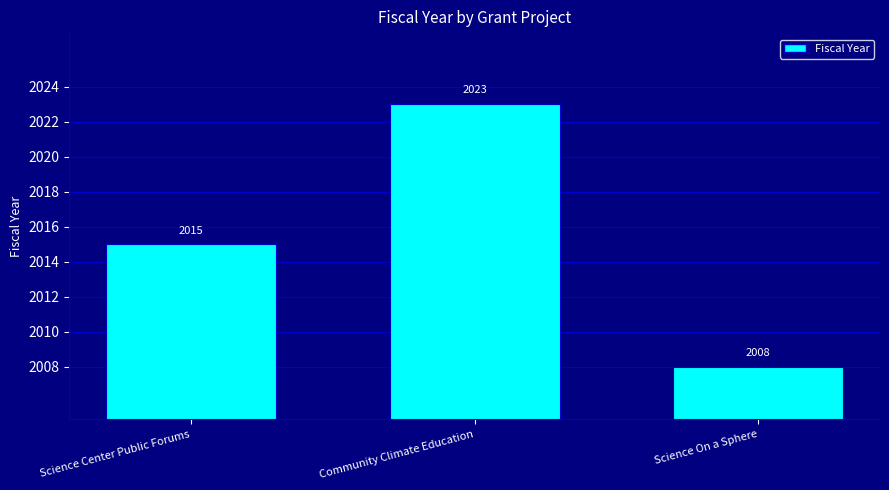

What is the sum of all values?

6046